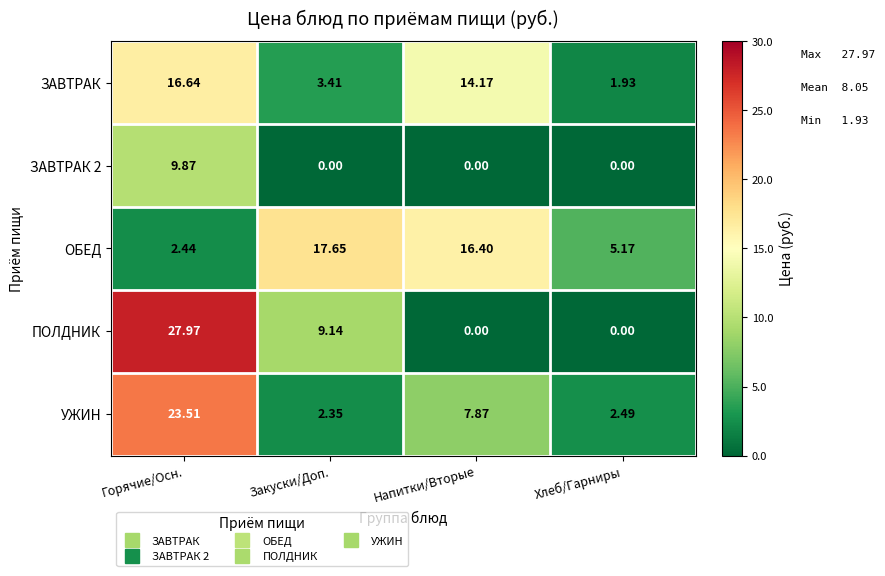

How many values in ПОЛДНИК are above zero?

2